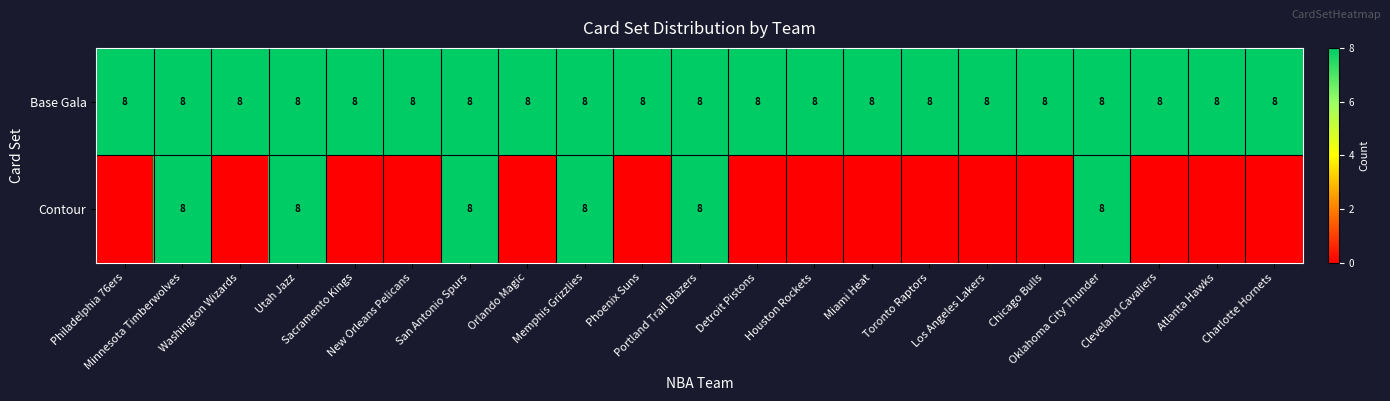

What is the sum of all Base Gala values?

168